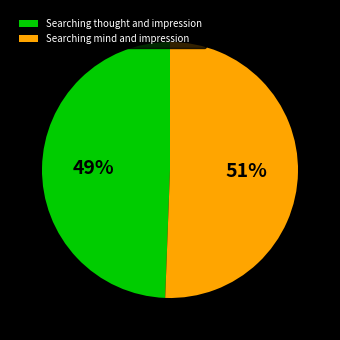

Between Searching mind and impression and Searching thought and impression, which is larger?

Searching mind and impression